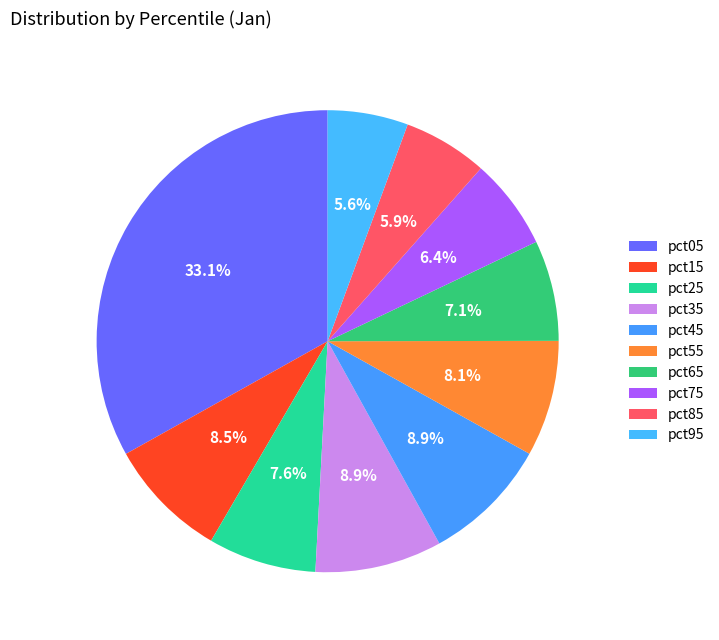

Which category has the biggest portion of the pie?

pct05